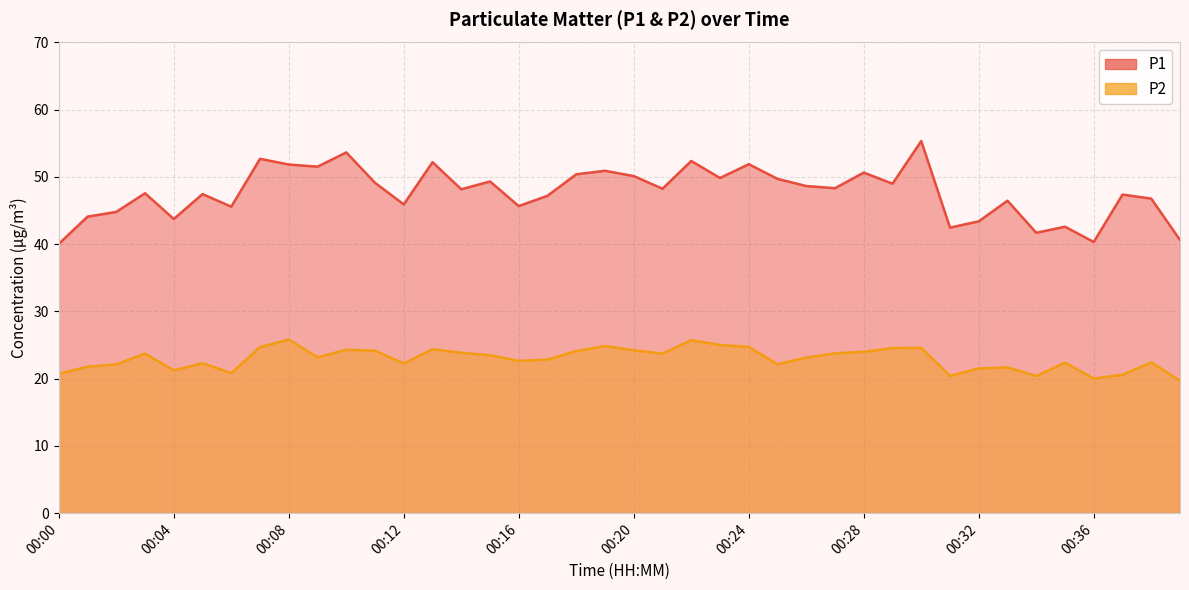

How many lines are shown in the chart?

2